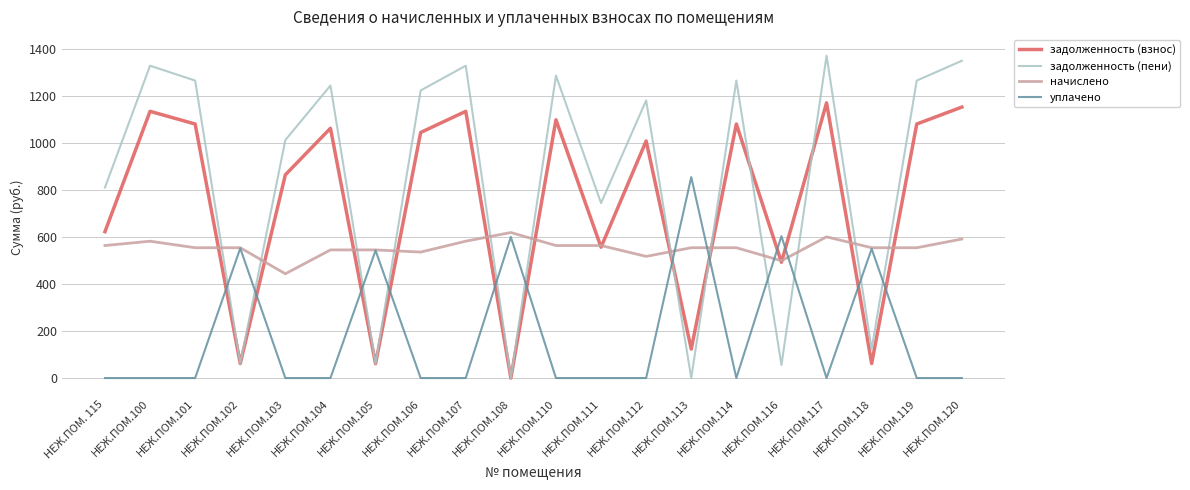

How many values in the задолженность (пени) series are below 1222?

10